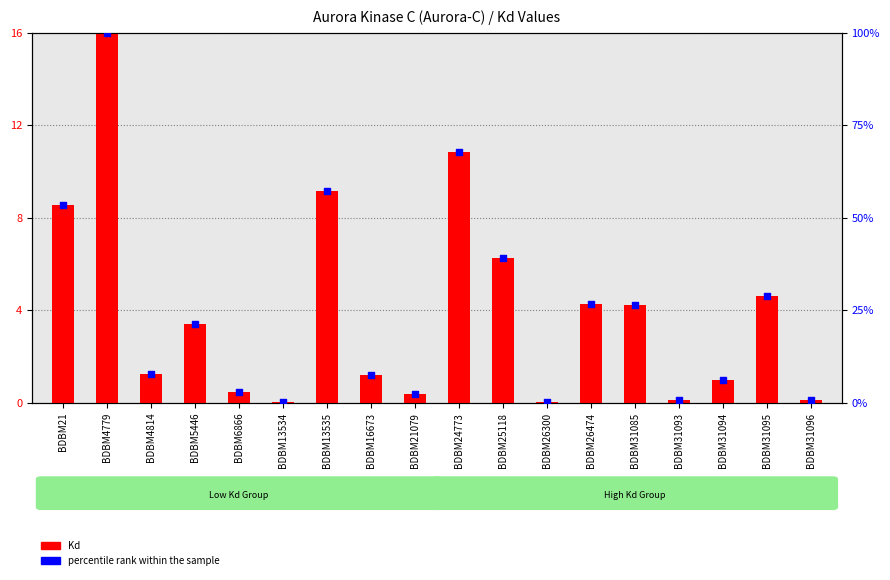

At how many categories does at least one series exceed 43?

4